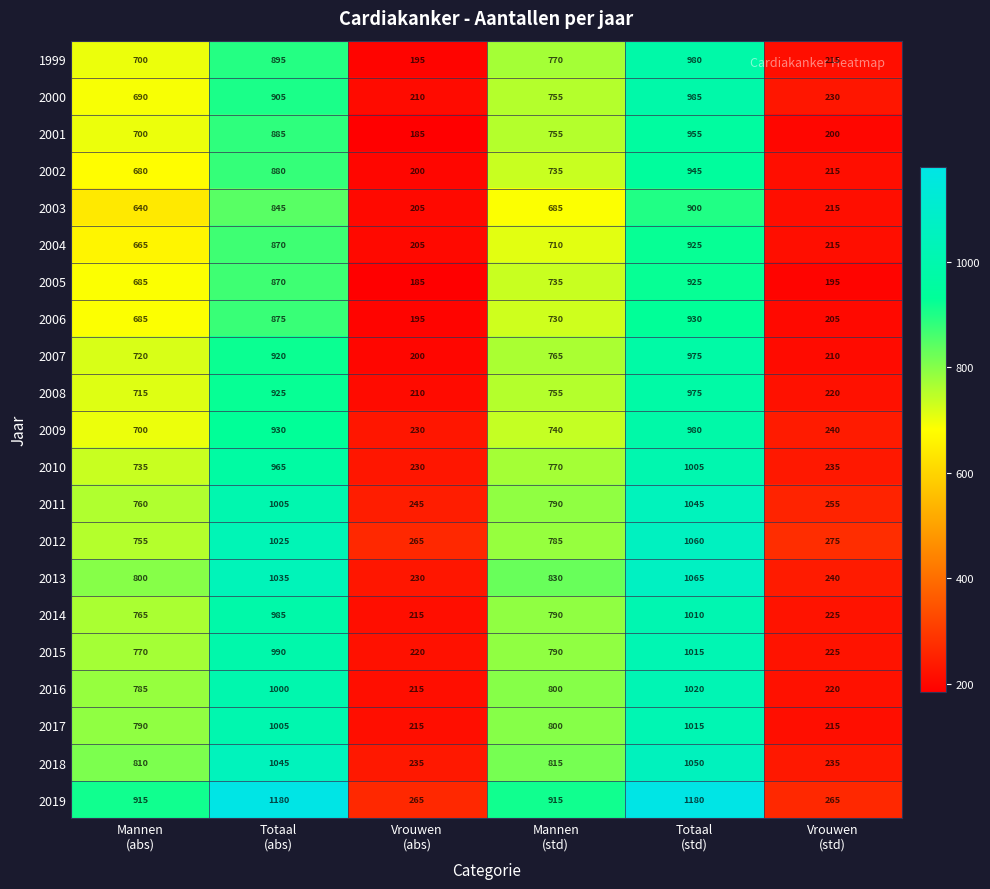

What is the lowest value of the 2005 series?

185